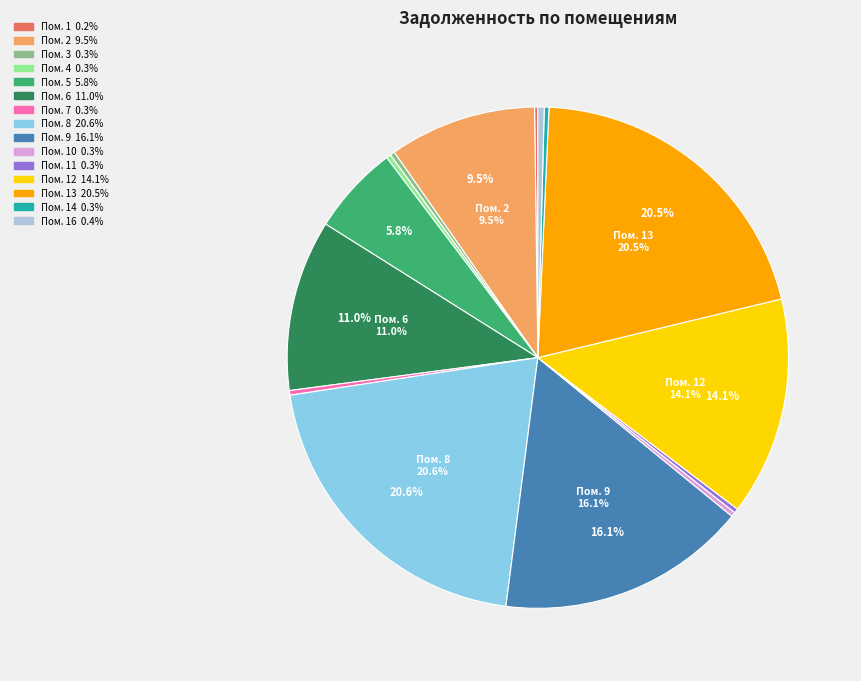

Does any single category account for the majority?

No